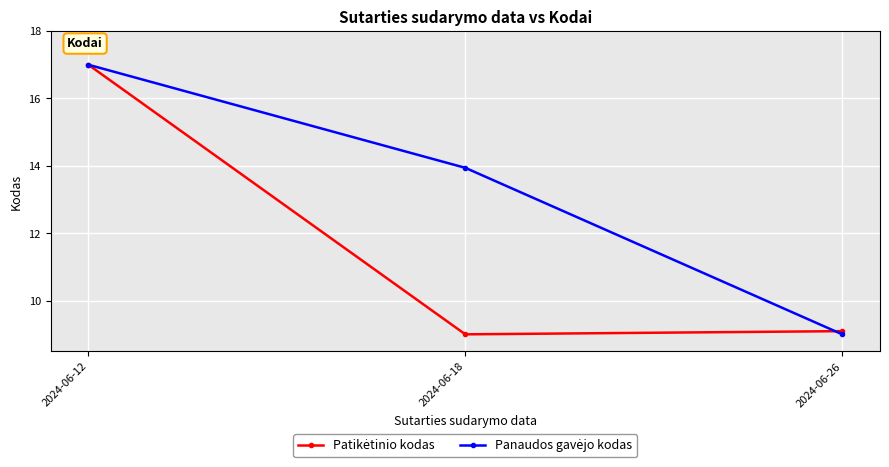

At which category does the chart reach its peak across all series?

2024-06-12